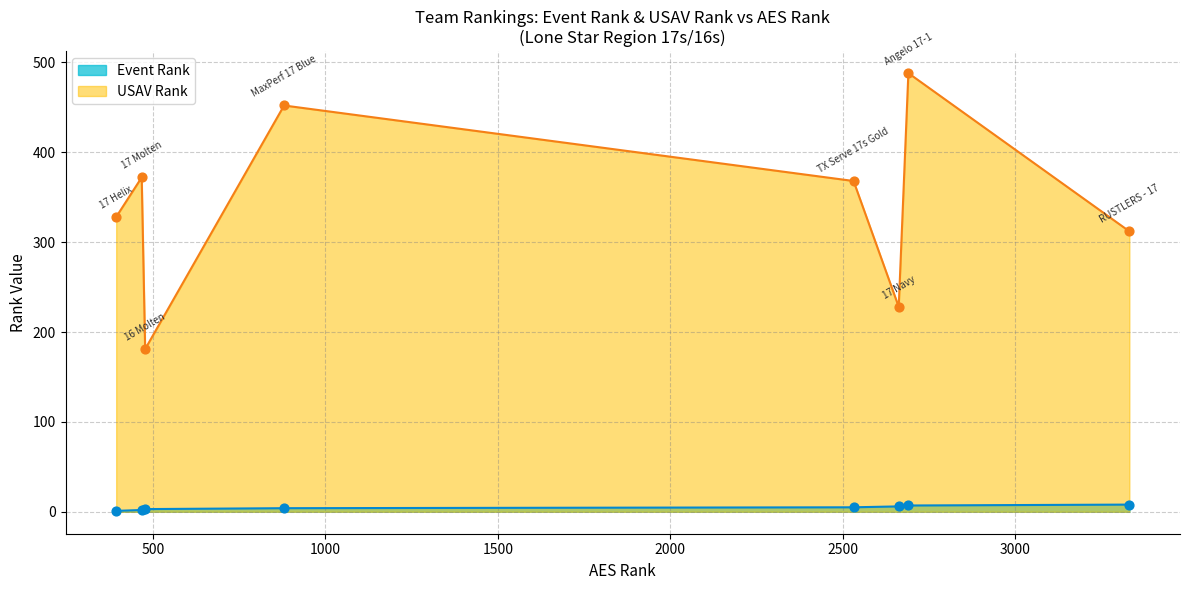

Is the value of usav_rank at 3 greater than the value of event_rank at 5?

Yes